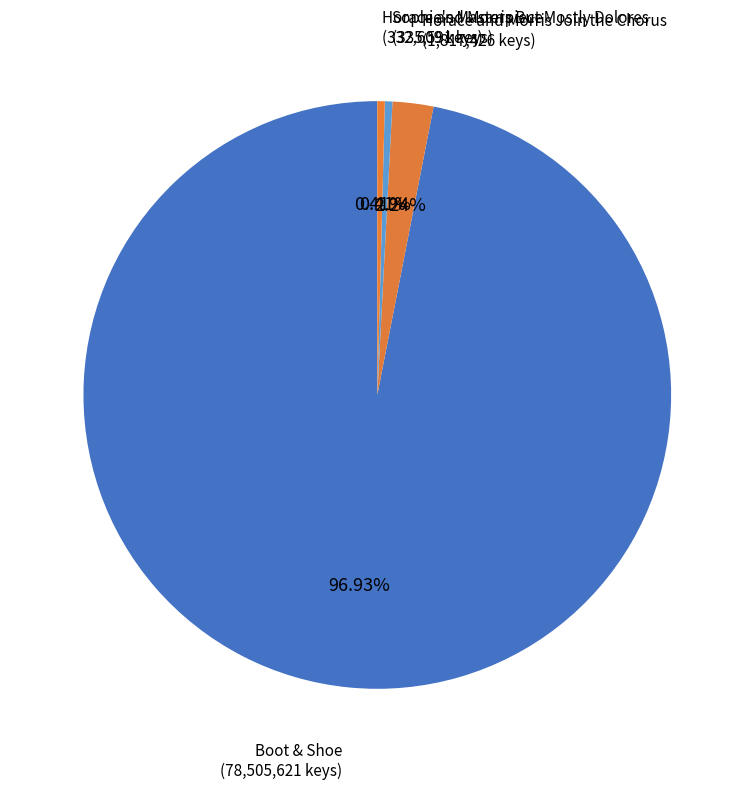

What is the total percentage of Horace and Morris Join the Chorus and Boot & Shoe?

99.2%